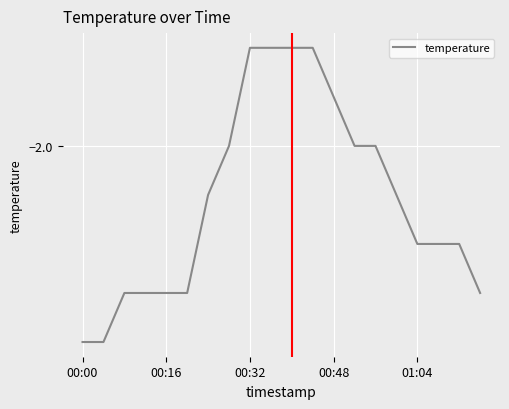

Is this an area chart (filled region under the line)?

No